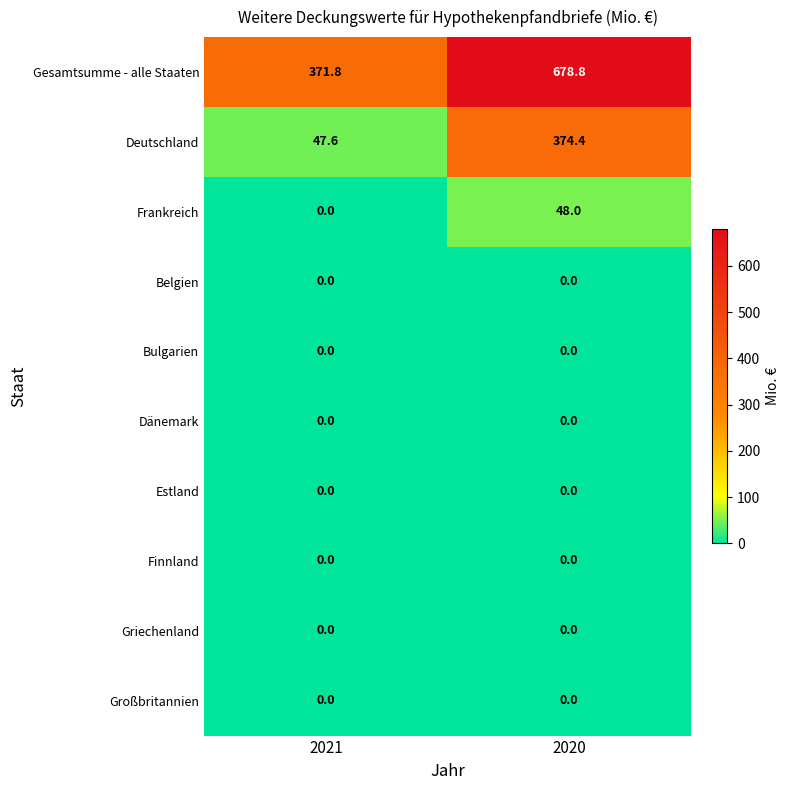

What is the spread (max minus min) of values at 2020?

678.8